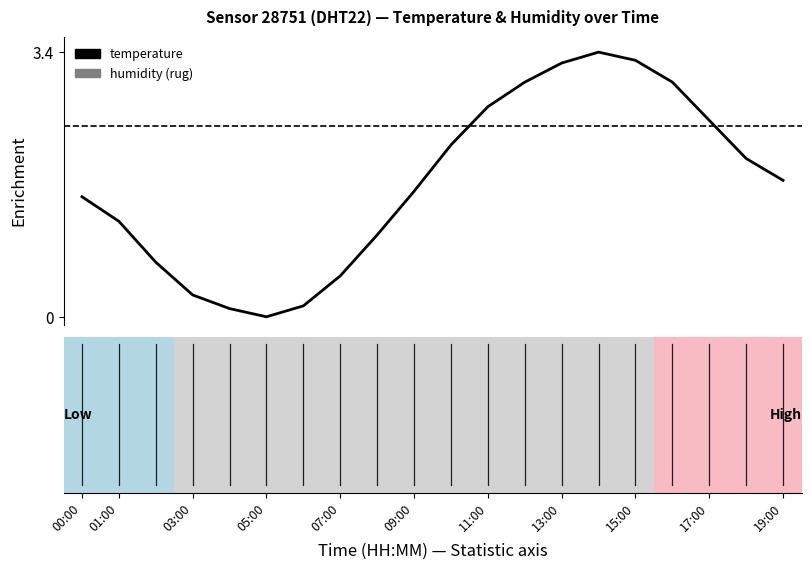

What is the greatest value displayed?

3.4